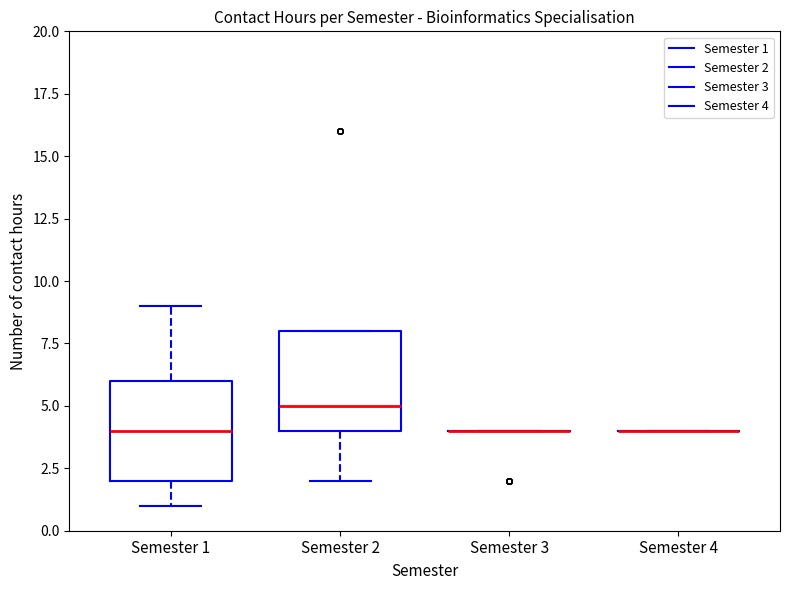

Reading left to right, read every box against the y-axis: the position of its median line, the range the box covers, and the ends of its whiskers. The values are not printed on the chart, so give them approximately, as read against the axis.

Semester 1: median 4, box 2 to 6, whiskers 1 to 9
Semester 2: median 5, box 4 to 8, whiskers 2 to 8
Semester 3: box collapsed to a line at 4, whiskers 4 to 4
Semester 4: box collapsed to a line at 4, whiskers 4 to 4